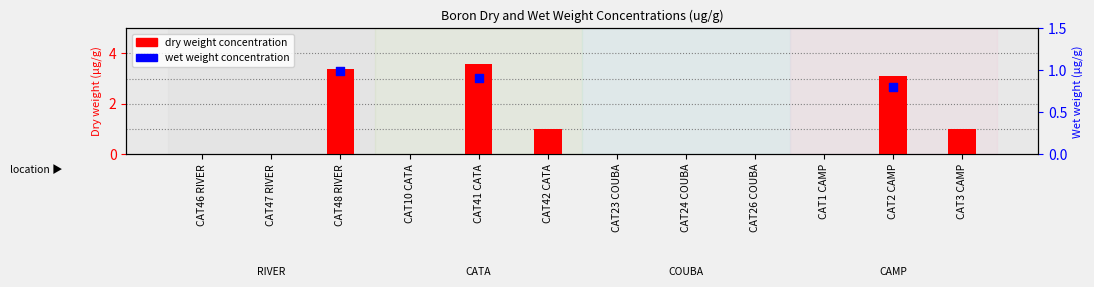

What are all the series names shown in the legend?

dry weight concentration, wet weight concentration